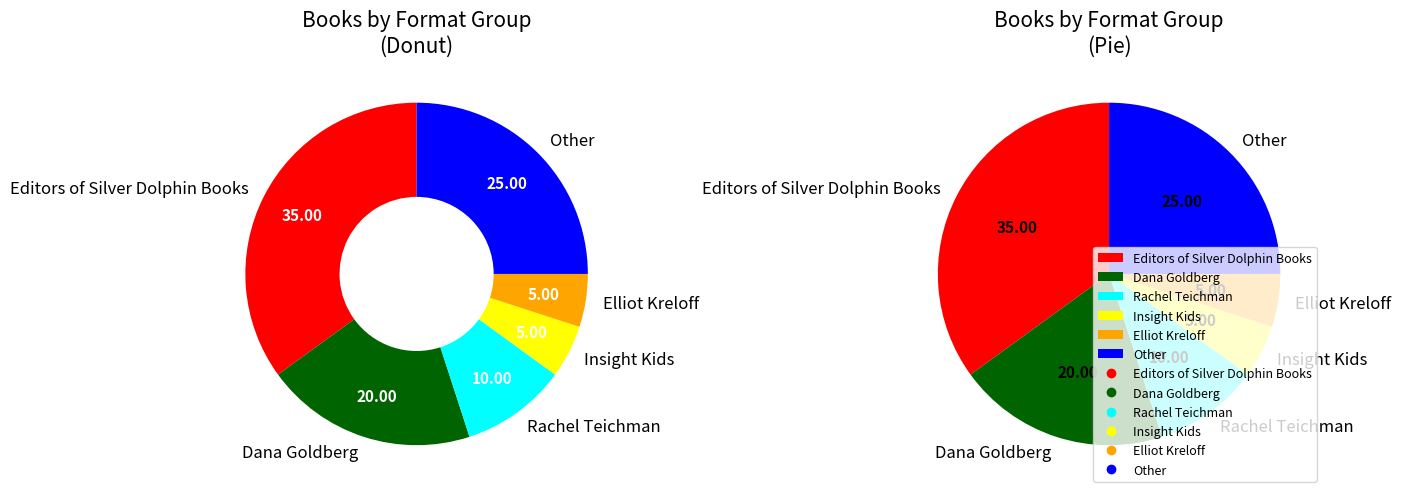

What percentage is the Dana Goldberg slice, to the nearest percent?

20%